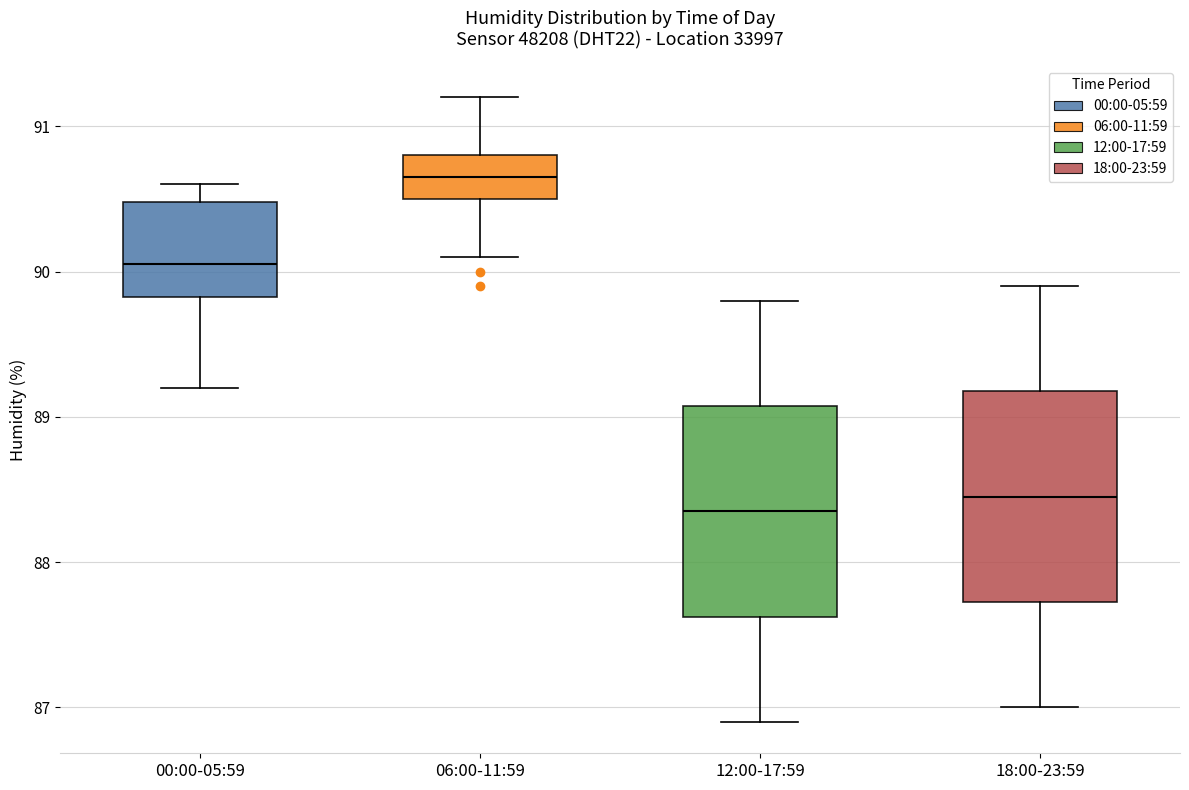

Reading left to right, transcribe this box plot: for each box, give where its median line is, the range the box spans, and where its two whiskers end, as read against the y-axis. The values are not printed on the chart, so give them approximately, as read against the axis.

00:00-05:59: median 90.1, box 89.8 to 90.5, whiskers 89.2 to 90.6
06:00-11:59: median 90.7, box 90.5 to 90.8, whiskers 90.1 to 91.2
12:00-17:59: median 88.4, box 87.6 to 89.1, whiskers 86.9 to 89.8
18:00-23:59: median 88.5, box 87.7 to 89.2, whiskers 87.0 to 89.9